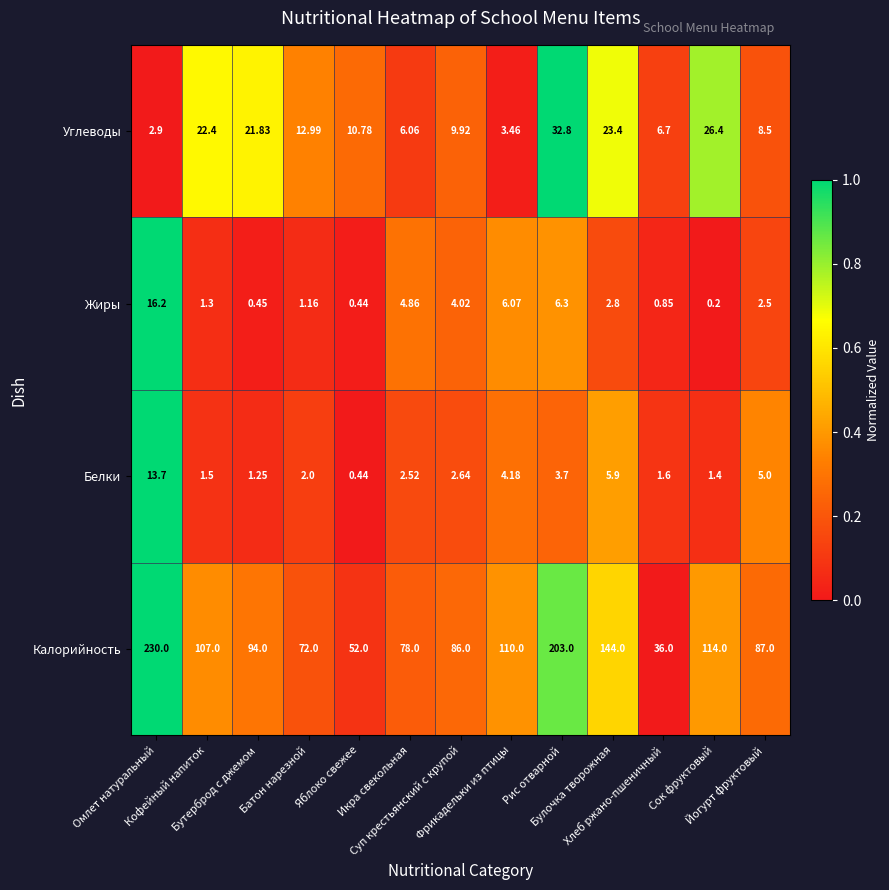

At how many categories does at least one series exceed 0?

13